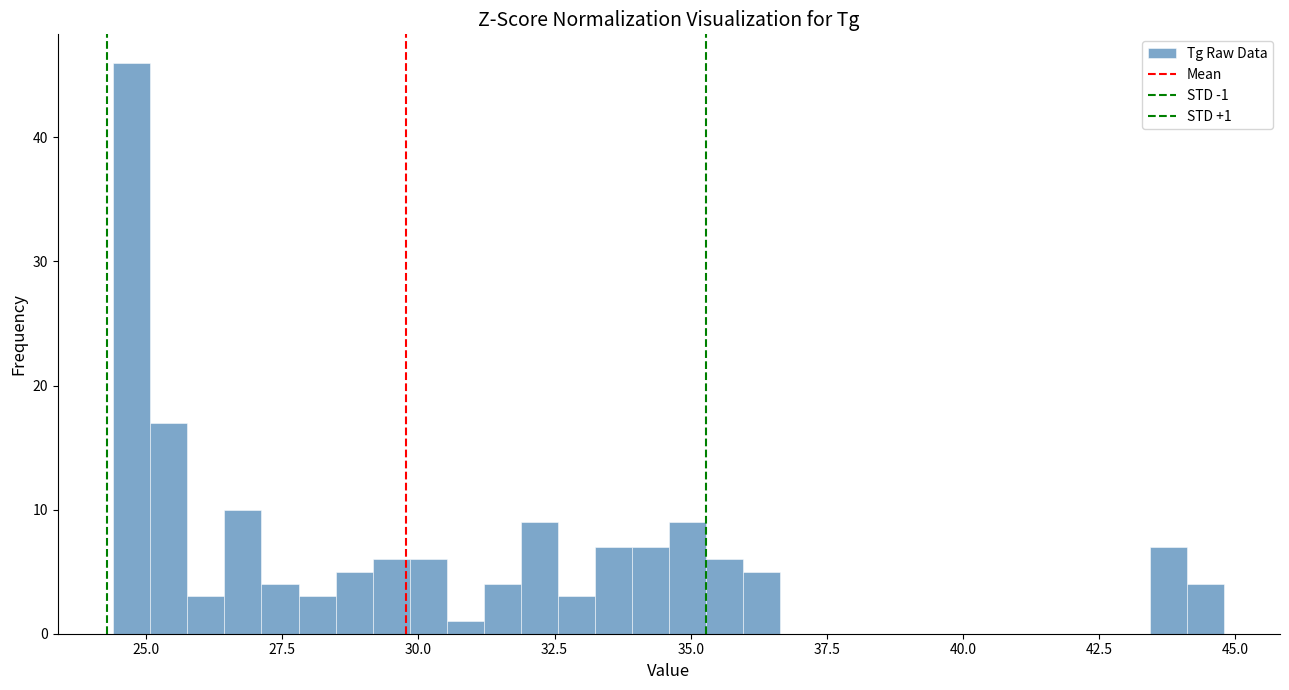

Read against the x-axis, roughly where is the centre of the tallest bar?

24.5